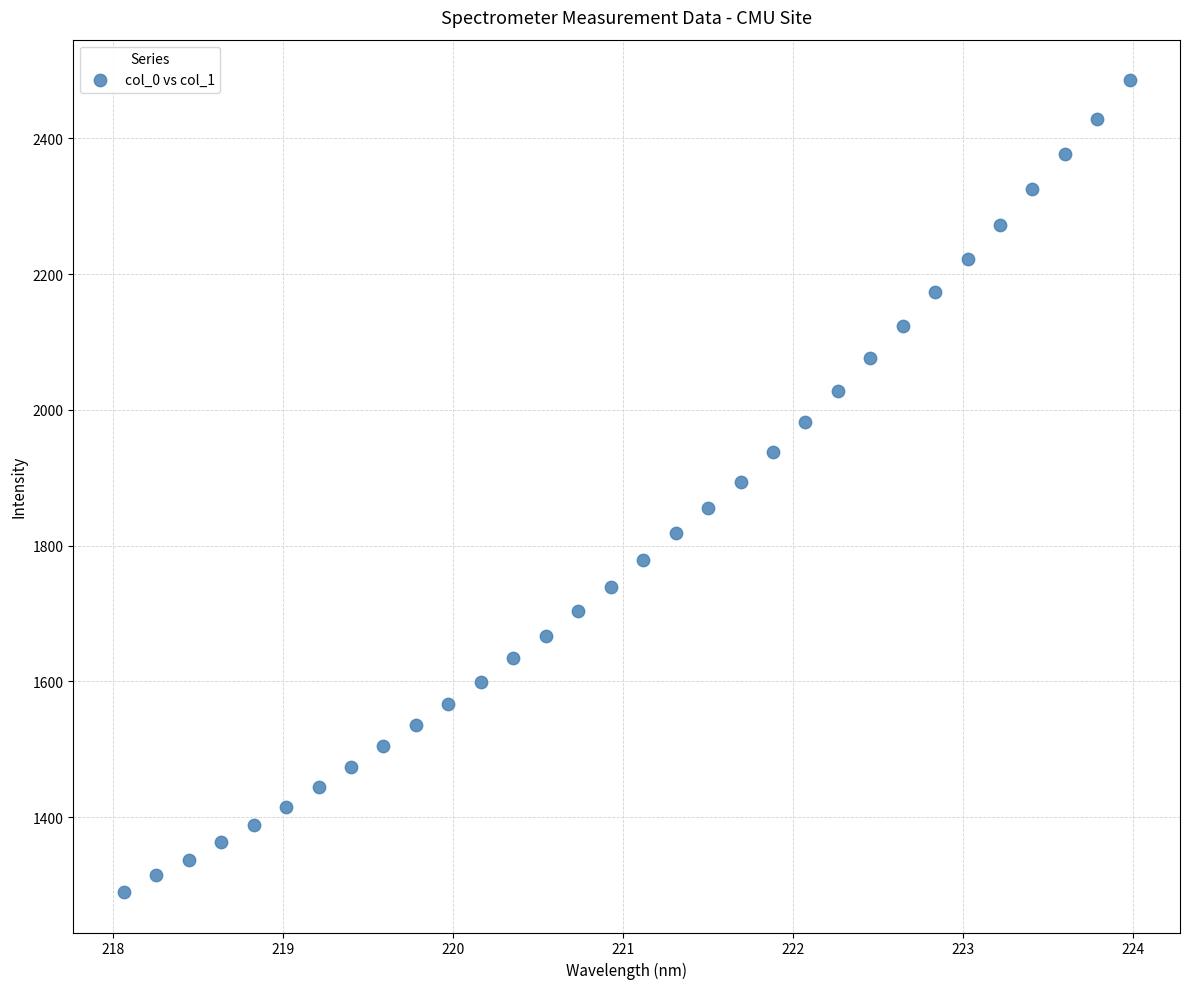

What is the range of X values (max minus min)?

5.9